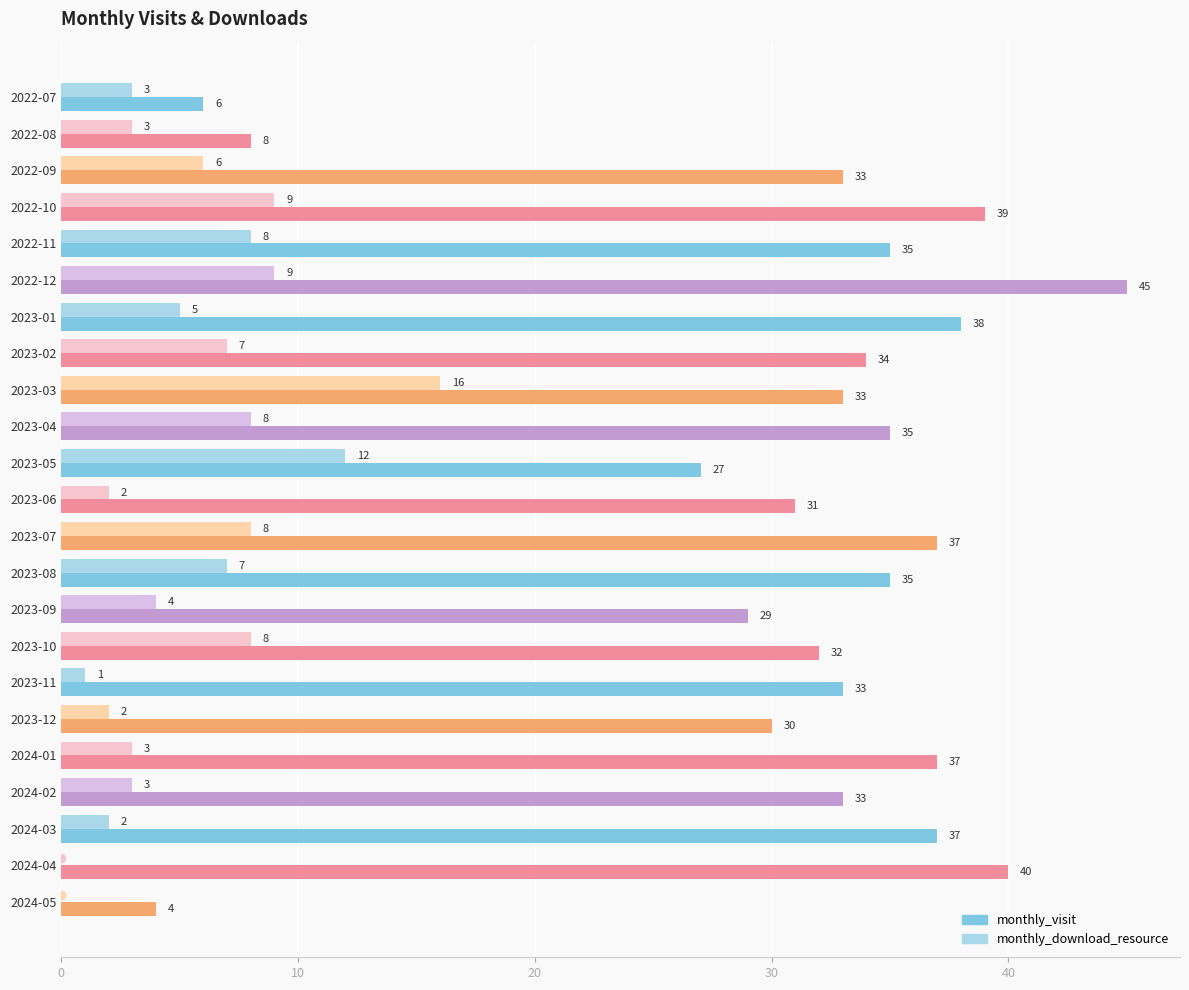

True or false: monthly_download_resource has a value of 2 at 2024-03.

True